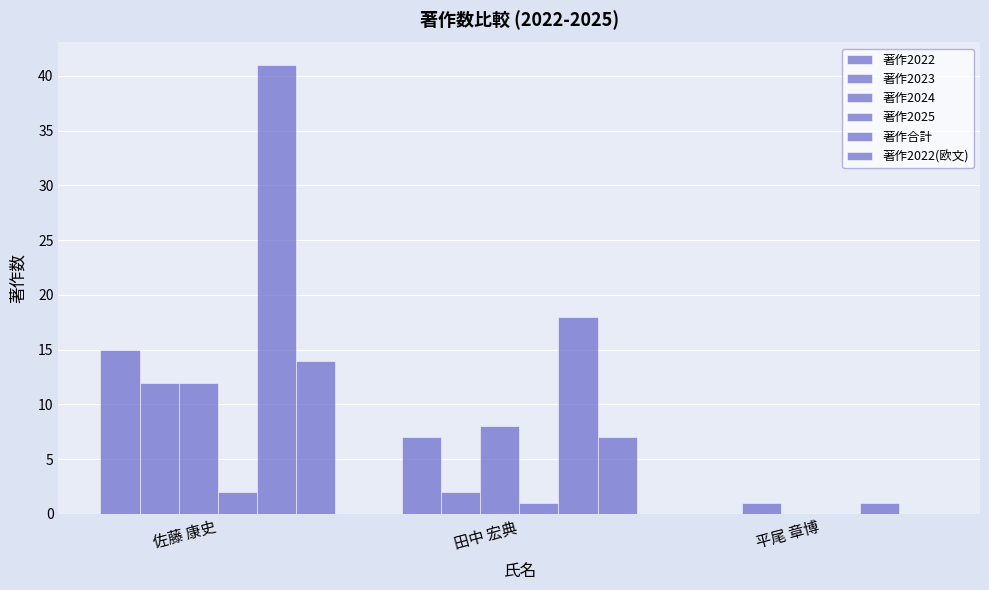

How many categories are shown in the chart?

3